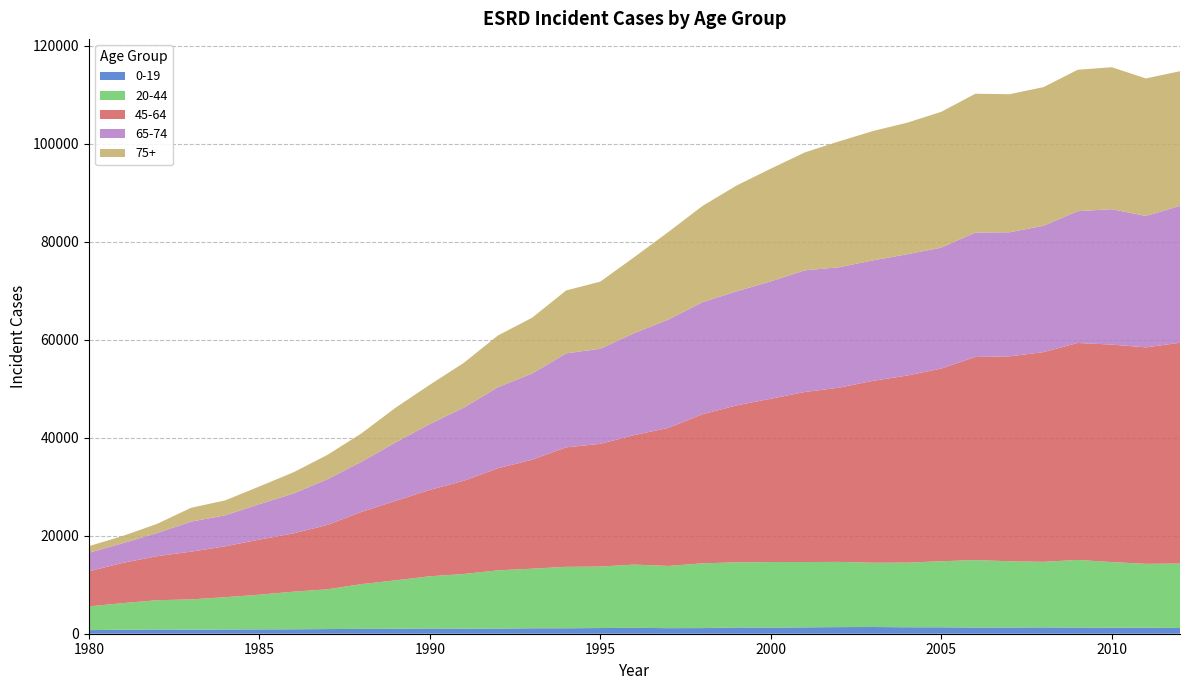

Reading right to left, list all the values displayed in this chart.

0-19: 2012=1163	2011=1233	2010=1252	2009=1263	2008=1293	2007=1275	2006=1266	2005=1313	2004=1319	2003=1371	2002=1350	2001=1299	2000=1259	1999=1287	1998=1148	1997=1136	1996=1195	1995=1161	1994=1114	1993=1112	1992=1047	1991=1036	1990=1071	1989=1013	1988=988	1987=950	1986=905	1985=886	1984=861	1983=838	1982=868	1981=810	1980=740
20-44: 2012=13162	2011=13032	2010=13371	2009=13802	2008=13383	2007=13513	2006=13769	2005=13480	2004=13193	2003=13119	2002=13313	2001=13331	2000=13377	1999=13279	1998=13224	1997=12697	1996=12918	1995=12544	1994=12541	1993=12163	1992=11890	1991=11161	1990=10653	1989=9892	1988=9134	1987=8118	1986=7675	1985=7082	1984=6596	1983=6170	1982=5970	1981=5437	1980=4832
45-64: 2012=45069	2011=44183	2010=44394	2009=44282	2008=42801	2007=41823	2006=41454	2005=39337	2004=38183	2003=37137	2002=35554	2001=34716	2000=33325	1999=32048	1998=30437	1997=28186	1996=26437	1995=25053	1994=24391	1993=22240	1992=20843	1991=19036	1990=17628	1989=16218	1988=14757	1987=13143	1986=11905	1985=11247	1984=10383	1983=9743	1982=8983	1981=8223	1980=7166
65-74: 2012=27933	2011=26826	2010=27638	2009=26903	2008=25795	2007=25326	2006=25409	2005=24683	2004=24767	2003=24585	2002=24584	2001=24832	2000=23968	1999=23284	1998=22872	1997=22125	1996=20822	1995=19414	1994=19176	1993=17600	1992=16543	1991=14925	1990=13457	1989=11937	1988=10231	1987=9323	1986=8128	1985=7220	1984=6328	1983=6134	1982=4724	1981=4012	1980=3780
75+: 2012=27486	2011=28069	2010=28978	2009=28864	2008=28306	2007=28184	2006=28330	2005=27715	2004=26849	2003=26402	2002=25697	2001=24067	2000=23000	1999=21603	1998=19645	1997=17877	1996=15518	1995=13696	1994=12849	1993=11384	1992=10555	1991=9148	1990=7999	1989=7093	1988=5800	1987=4981	1986=4327	1985=3617	1984=3046	1983=2821	1982=1870	1981=1483	1980=1345